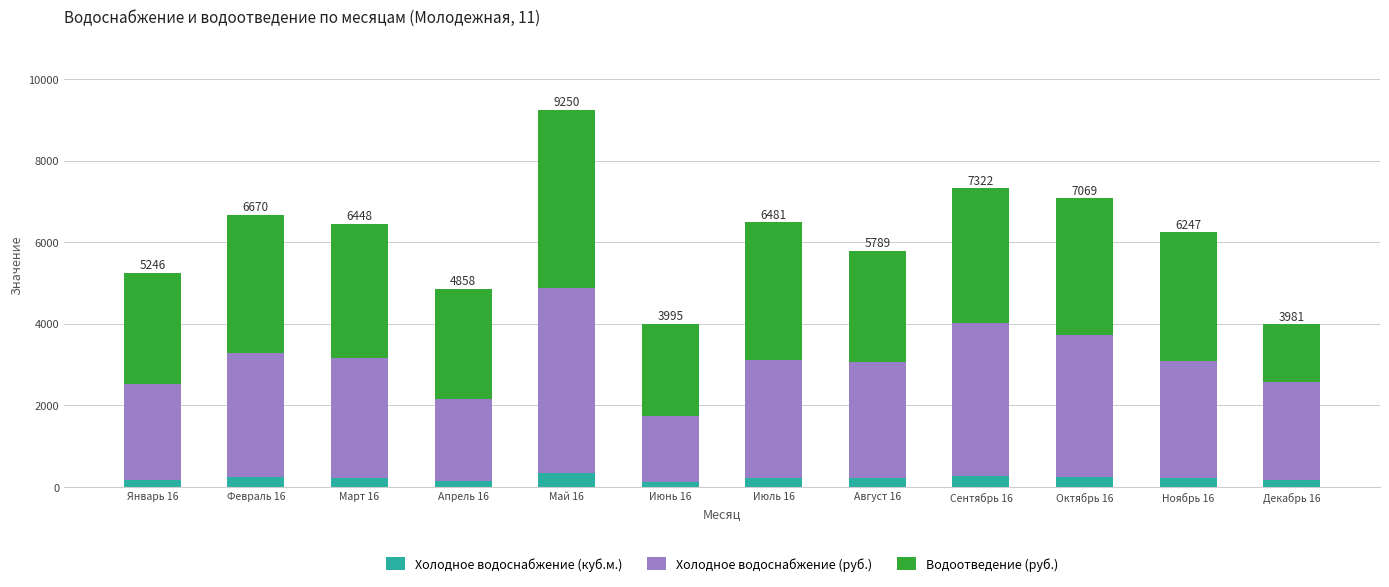

What is the total value across all series at Май 16?

9250.3